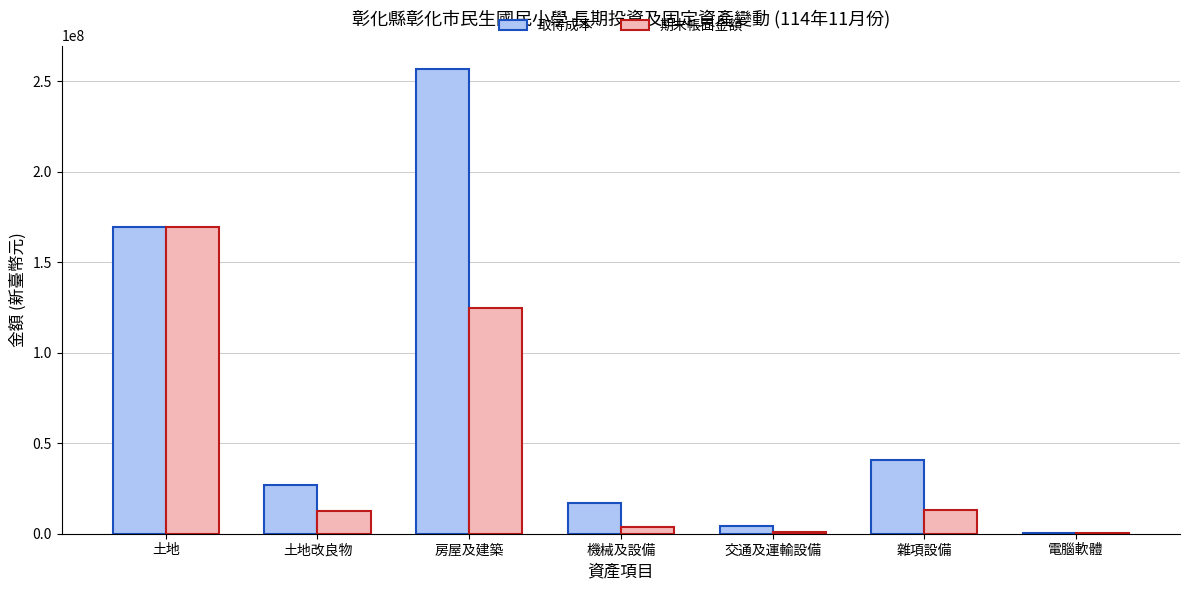

At which category does the chart reach its peak across all series?

房屋及建築